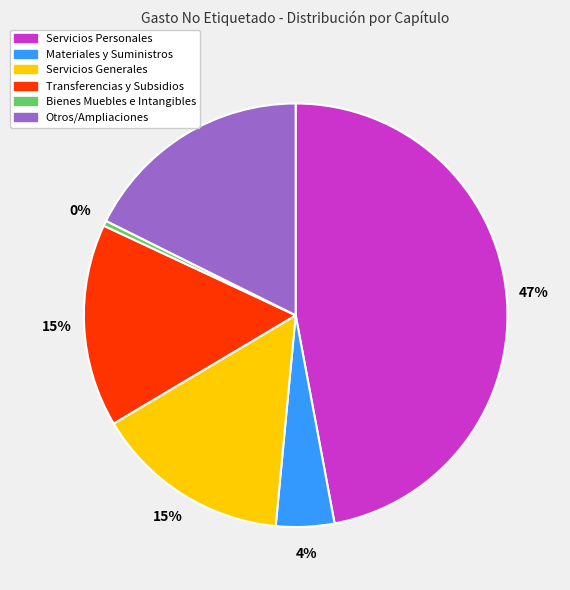

Count the number of slices in the pie.

6